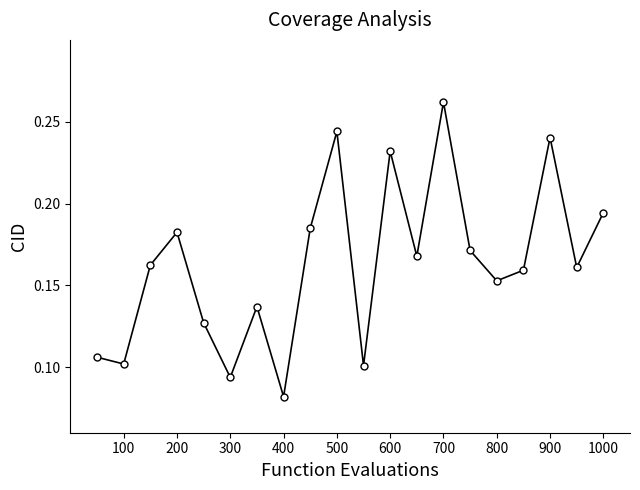

How many values are between 0 and 1?

20